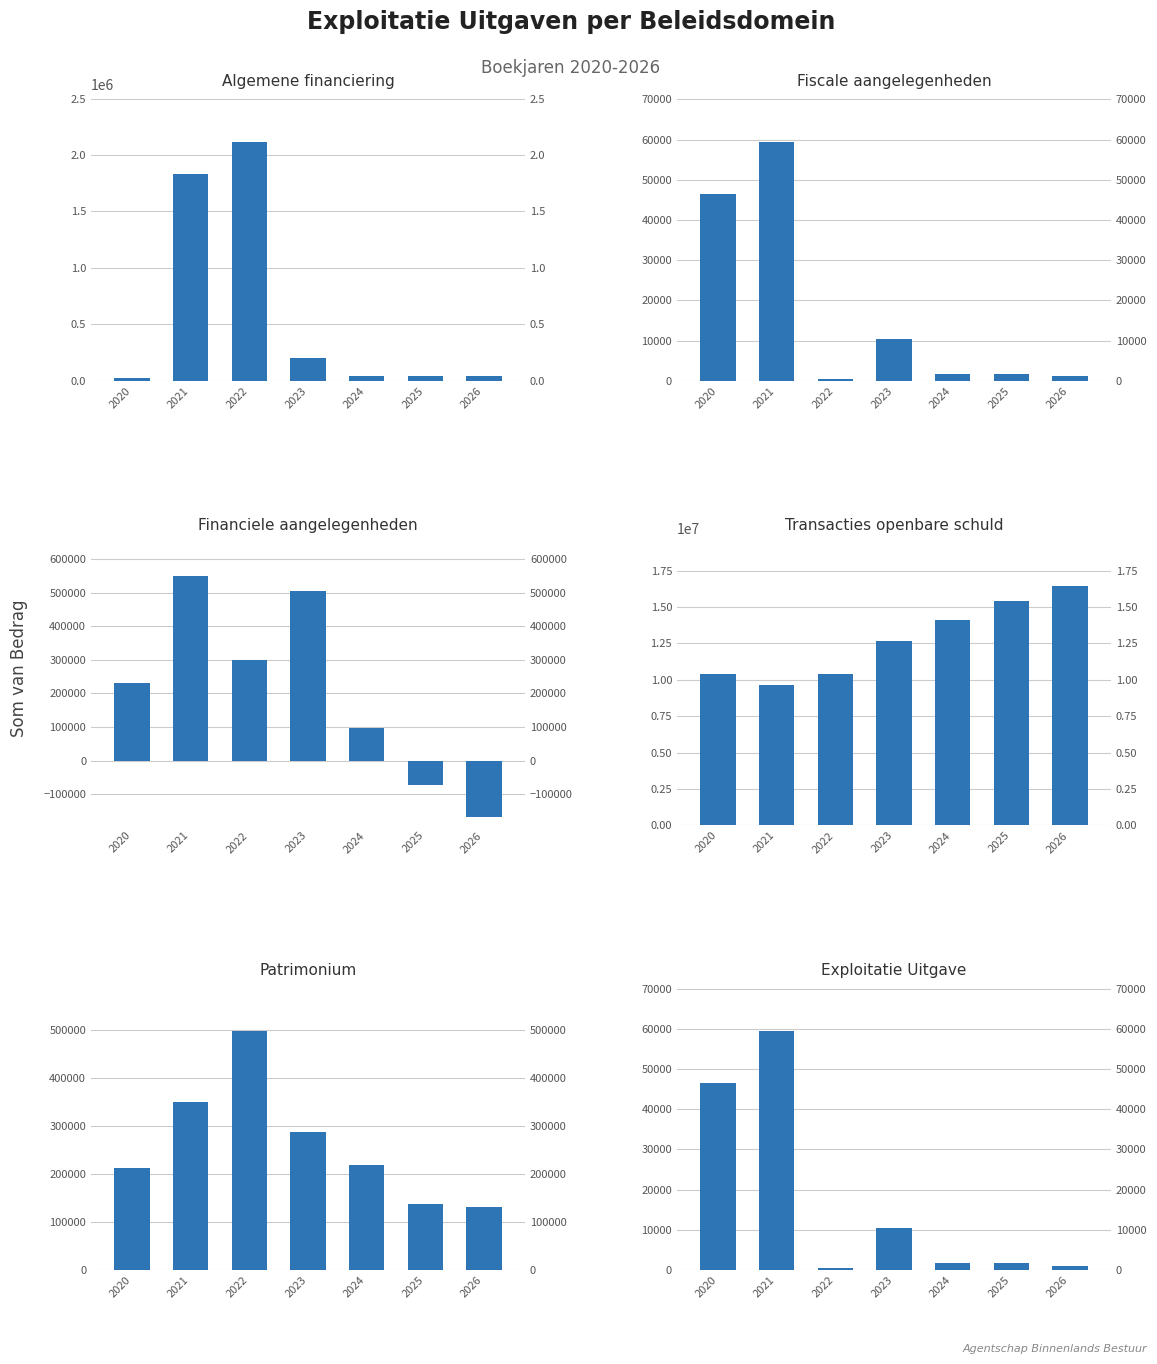

Which series has the largest total across all categories?

Transacties openbare schuld